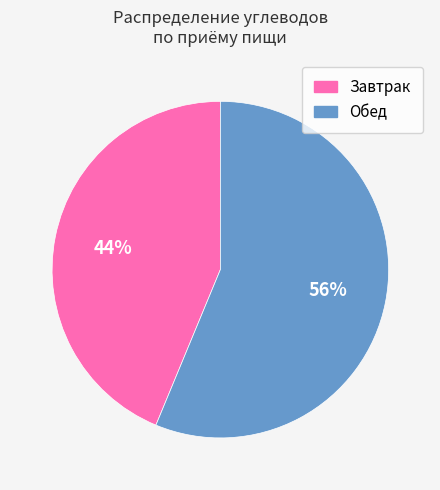

What is the smallest slice in the pie chart?

Завтрак